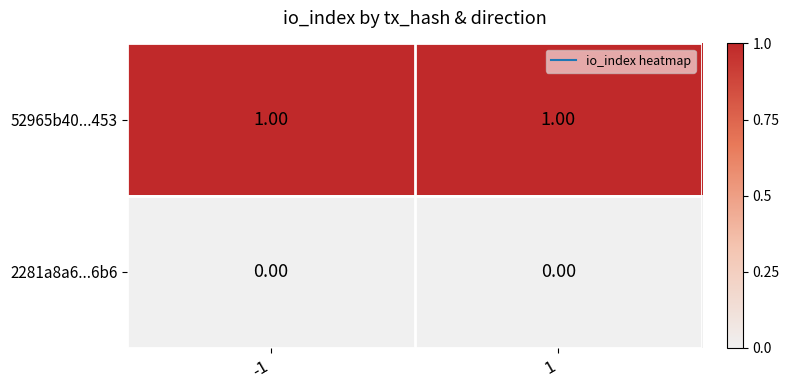

How many distinct data groups are displayed?

2